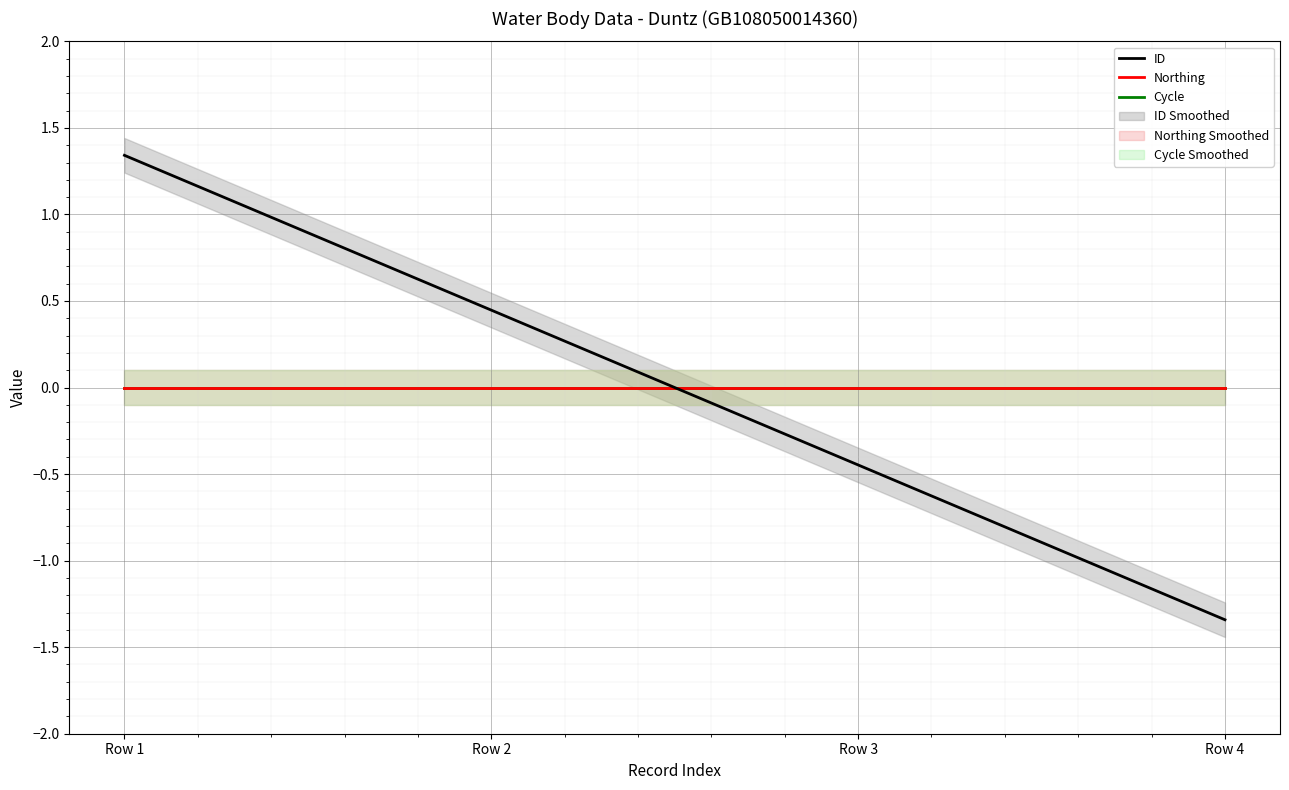

Which series ends up on top after the final intersection of Northing and ID?

Northing